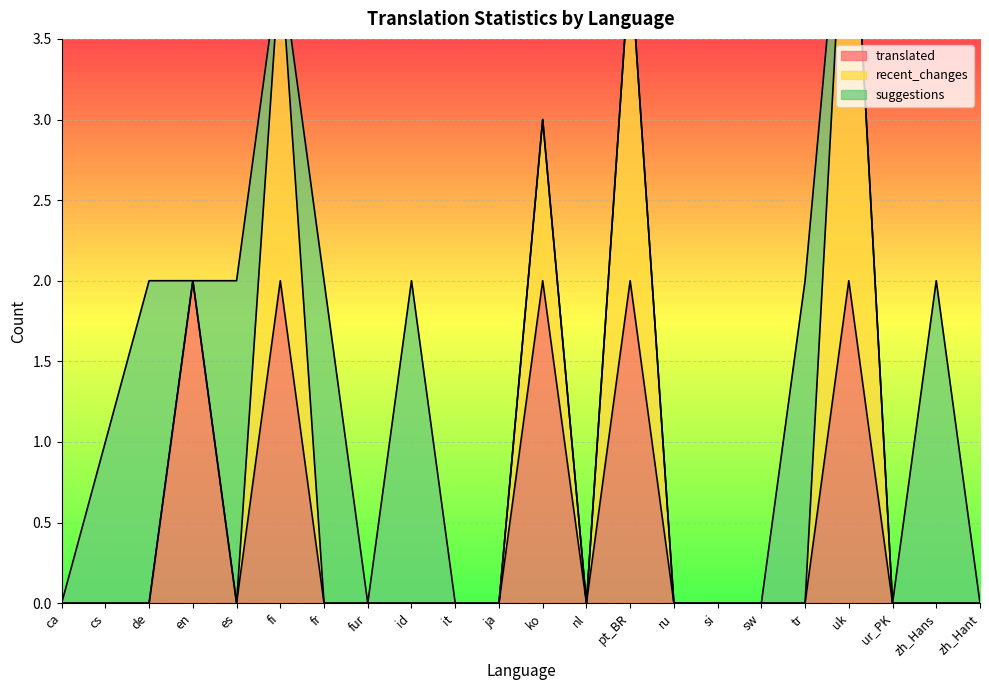

The translated series shows -1 at fur. True or false?

False